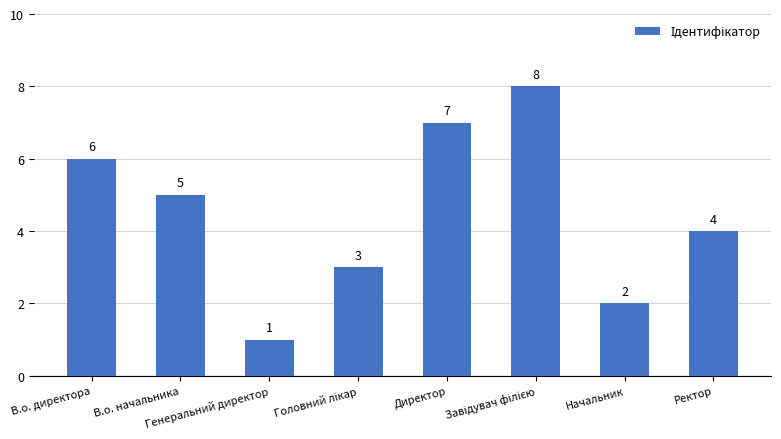

What is the value of the 5th bar from the left?

7